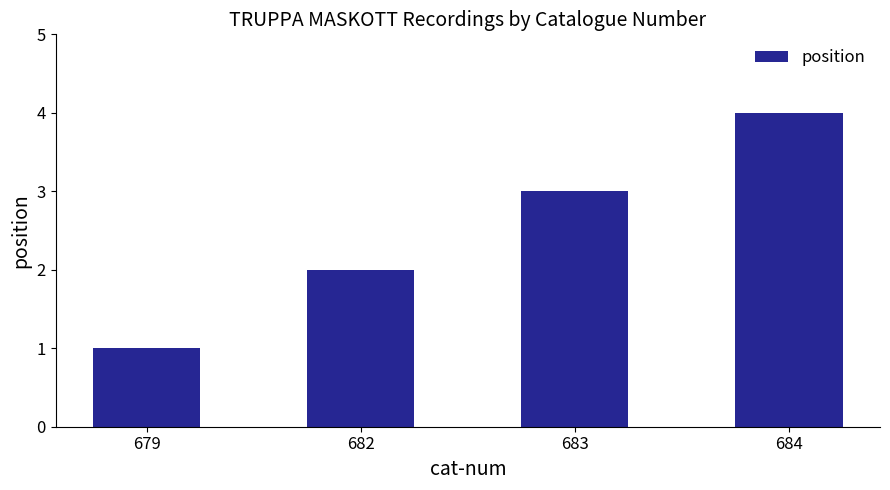

What is the difference between the values at 682 and 679?

1